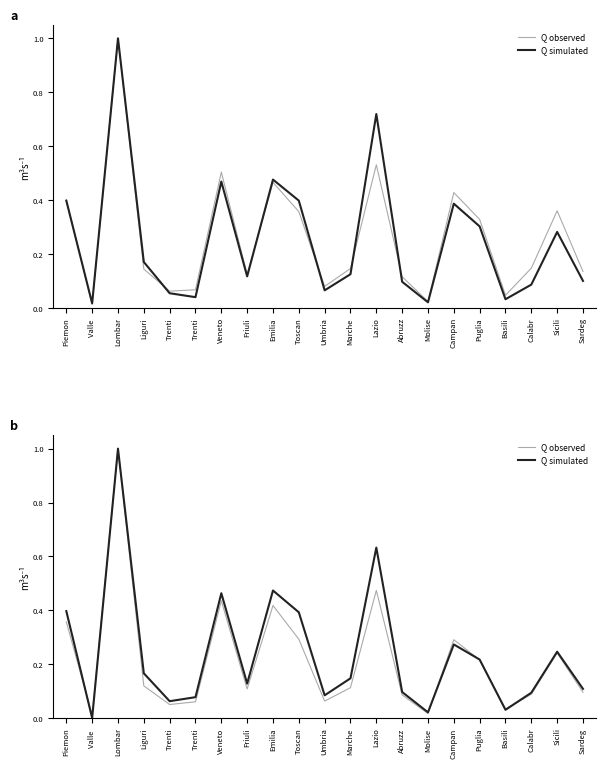

How many data points does each series have?

21